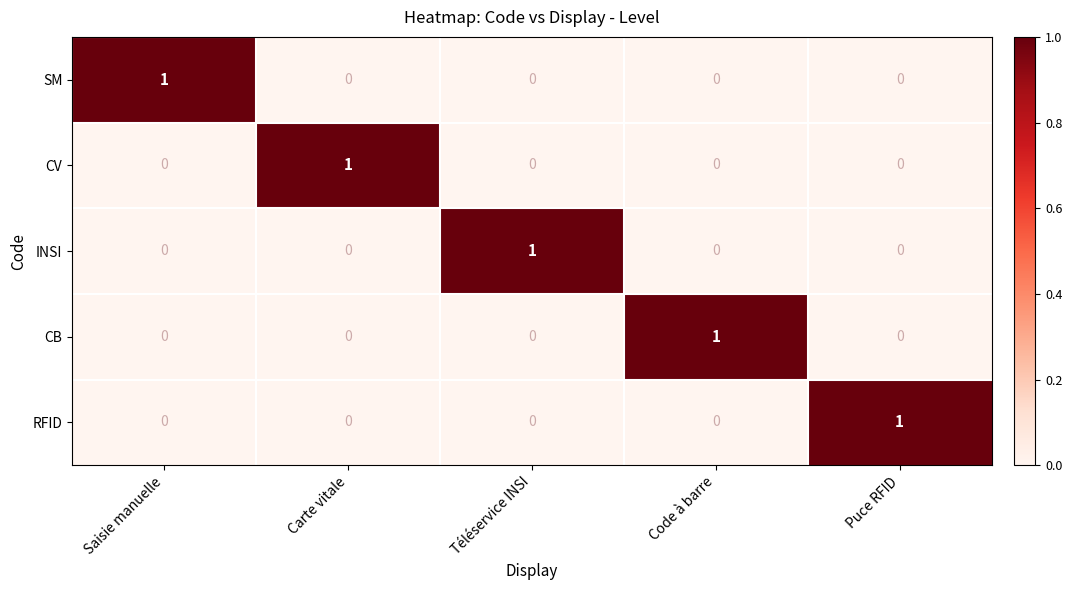

Count the RFID values in the range 0 to 1.

5